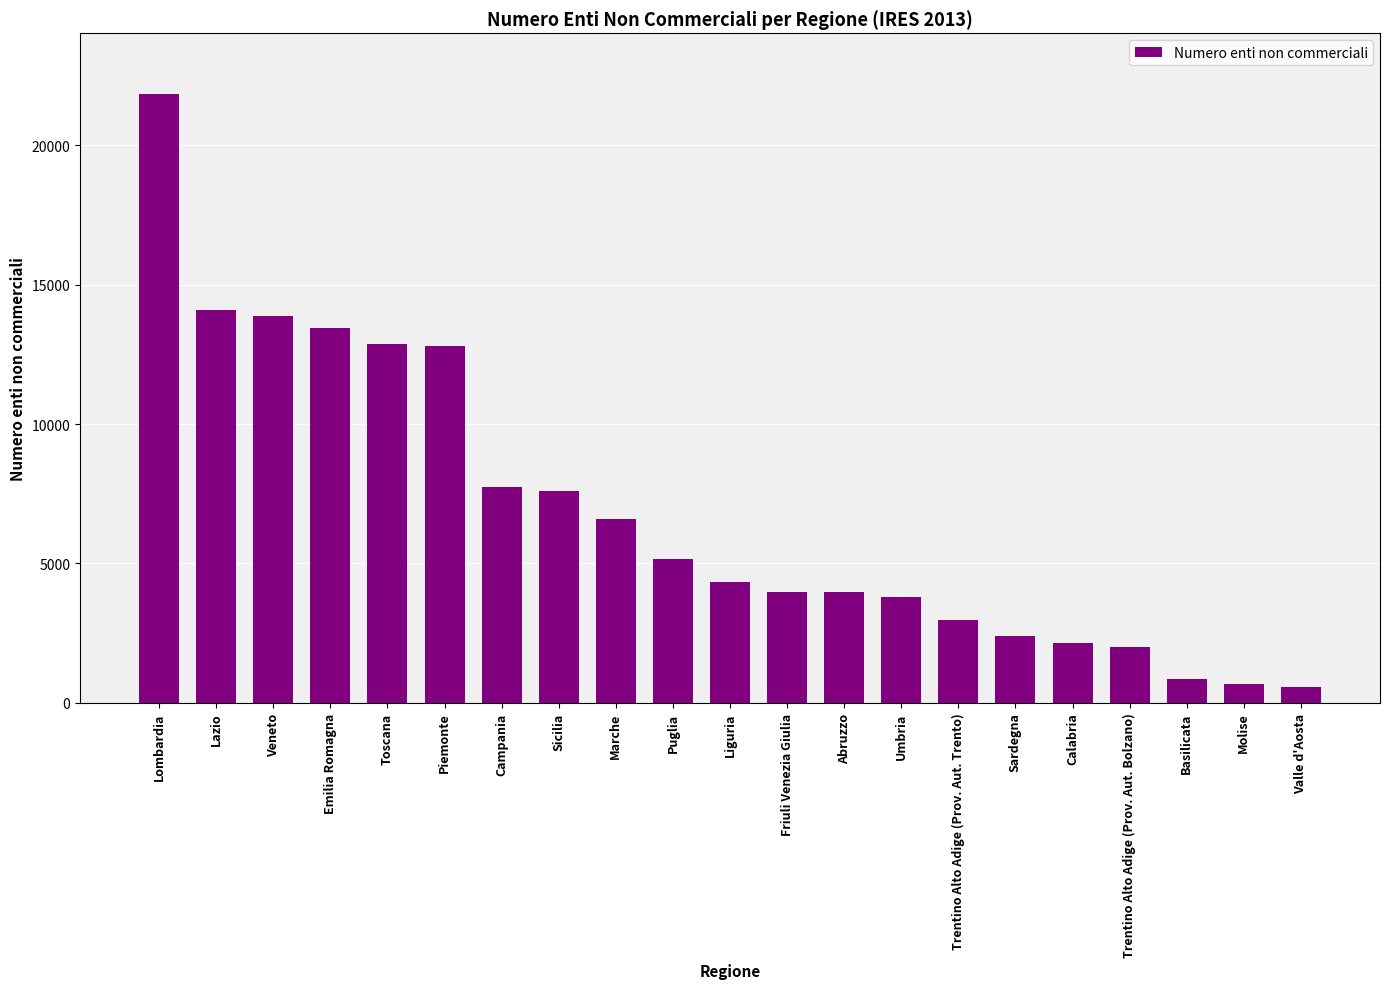

What is the label of the 7th bar from the right?

Trentino Alto Adige (Prov. Aut. Trento)